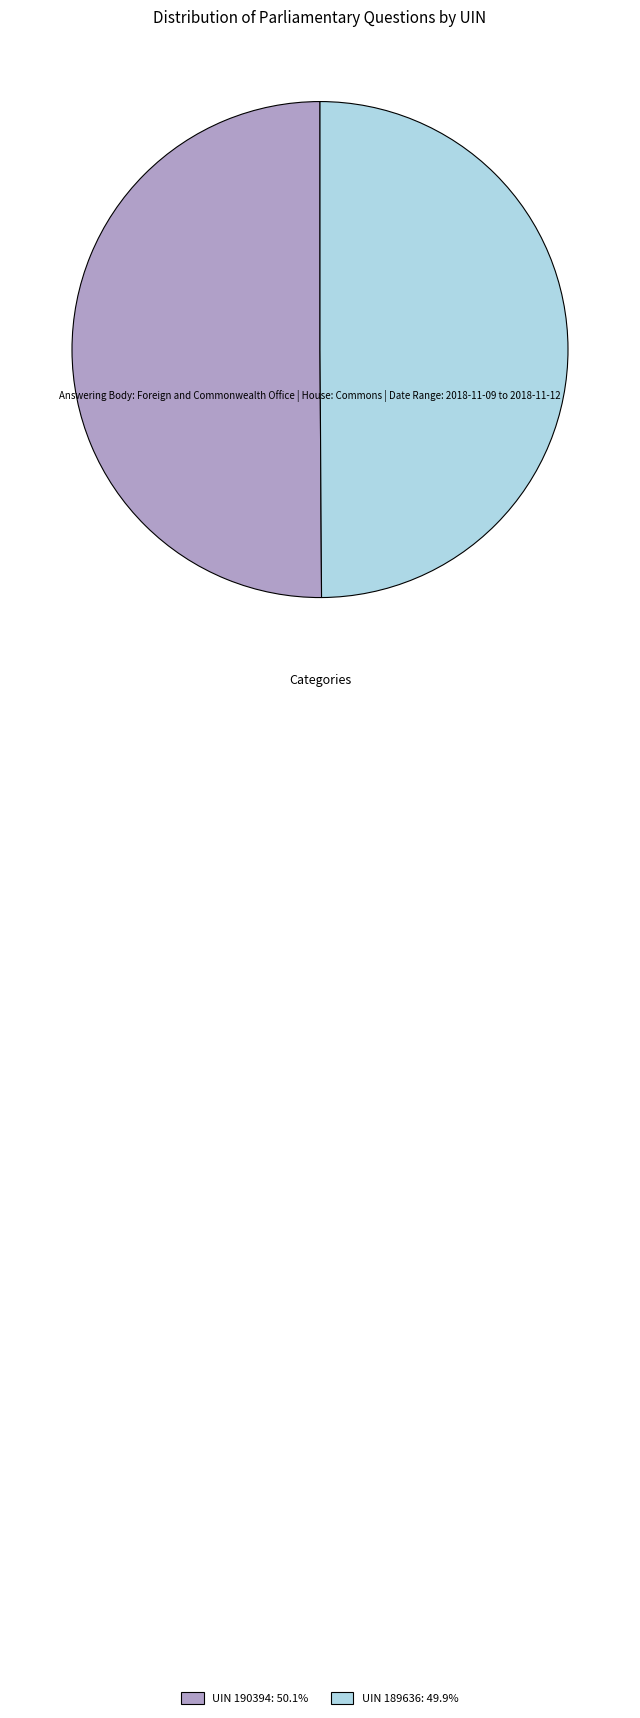

Combined, do UIN 190394: 50.1% and UIN 189636: 49.9% account for over 50%?

Yes